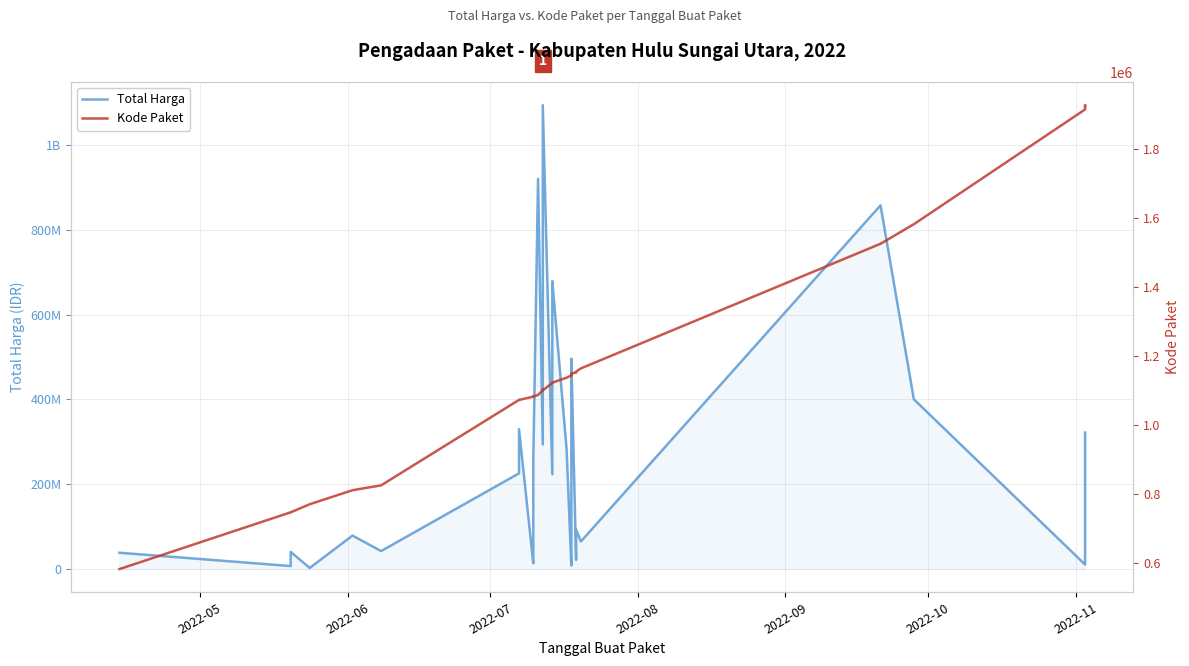

What is the value of the Total Harga point at the 5th from the left?

79000000